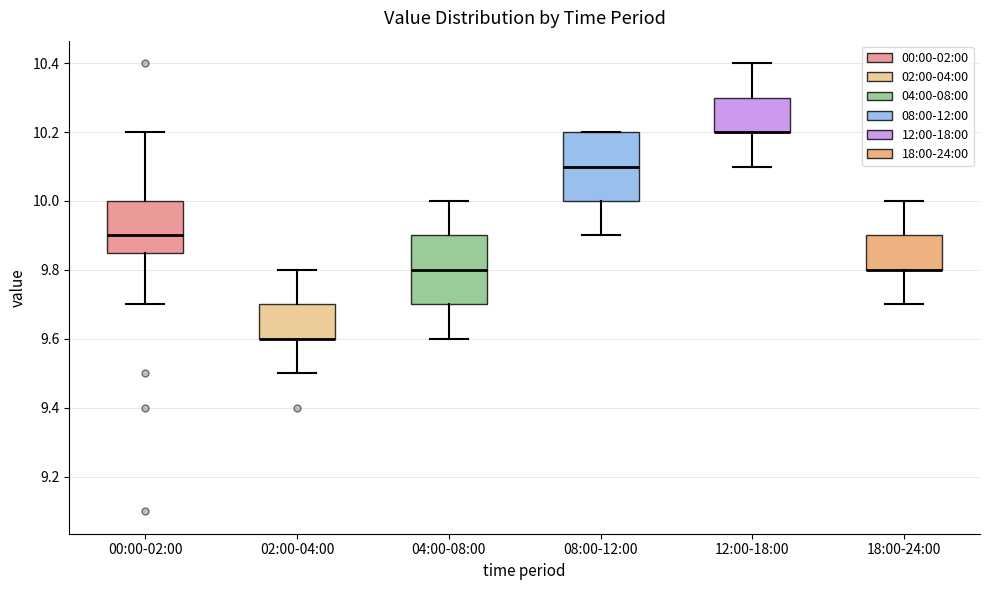

Reading left to right, transcribe this box plot: for each box, give where its median line is, the range the box spans, and where its two whiskers end, as read against the y-axis. The values are not printed on the chart, so give them approximately, as read against the axis.

00:00-02:00: median 9.90, box 9.86 to 10.00, whiskers 9.70 to 10.20
02:00-04:00: median 9.60 (drawn on the box's lower edge), box 9.60 to 9.70, whiskers 9.50 to 9.80
04:00-08:00: median 9.80, box 9.70 to 9.90, whiskers 9.60 to 10.00
08:00-12:00: median 10.10, box 10.00 to 10.20, whiskers 9.90 to 10.20
12:00-18:00: median 10.20 (drawn on the box's lower edge), box 10.20 to 10.30, whiskers 10.10 to 10.40
18:00-24:00: median 9.80 (drawn on the box's lower edge), box 9.80 to 9.90, whiskers 9.70 to 10.00